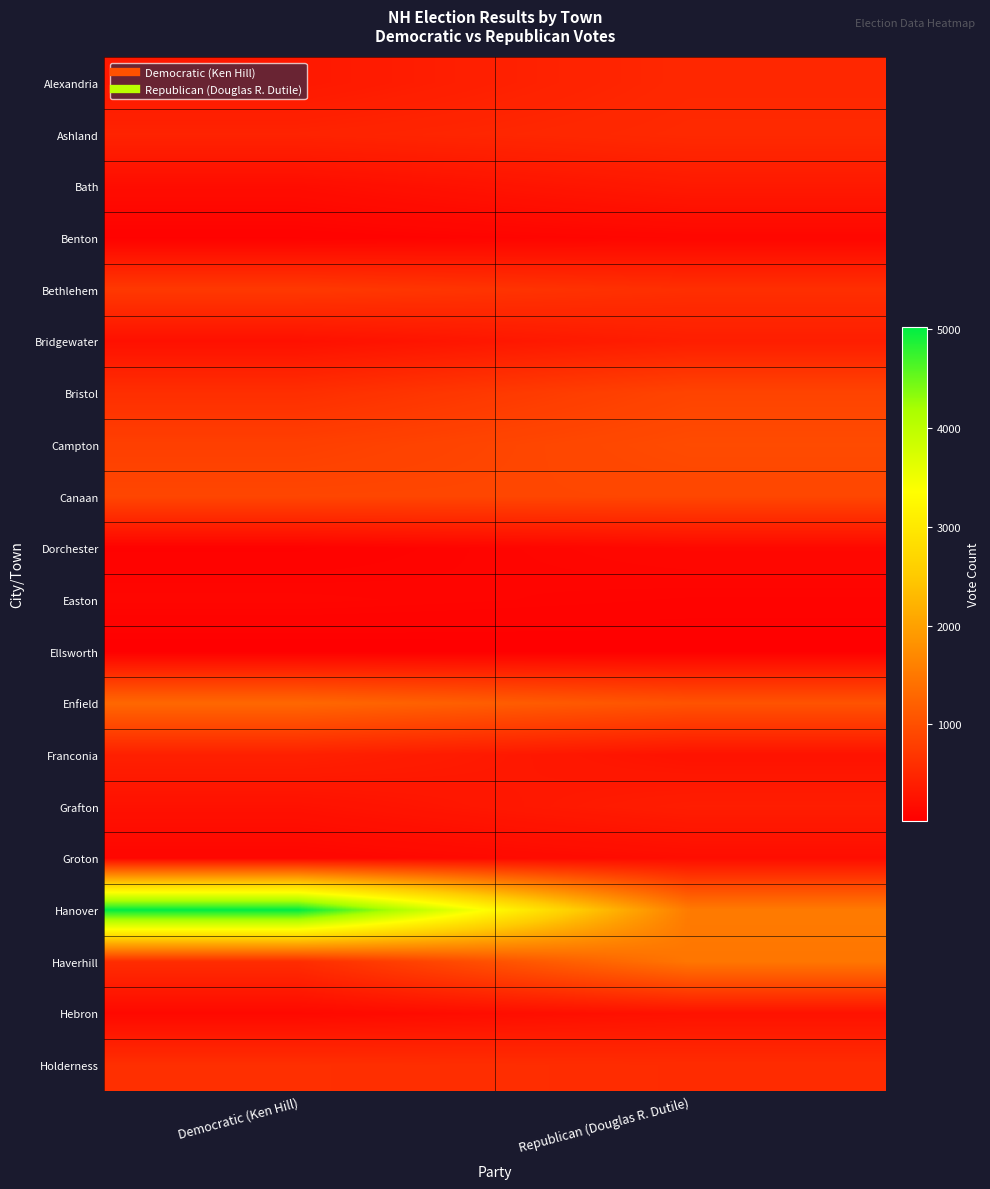

At how many categories does at least one series exceed 4513?

1